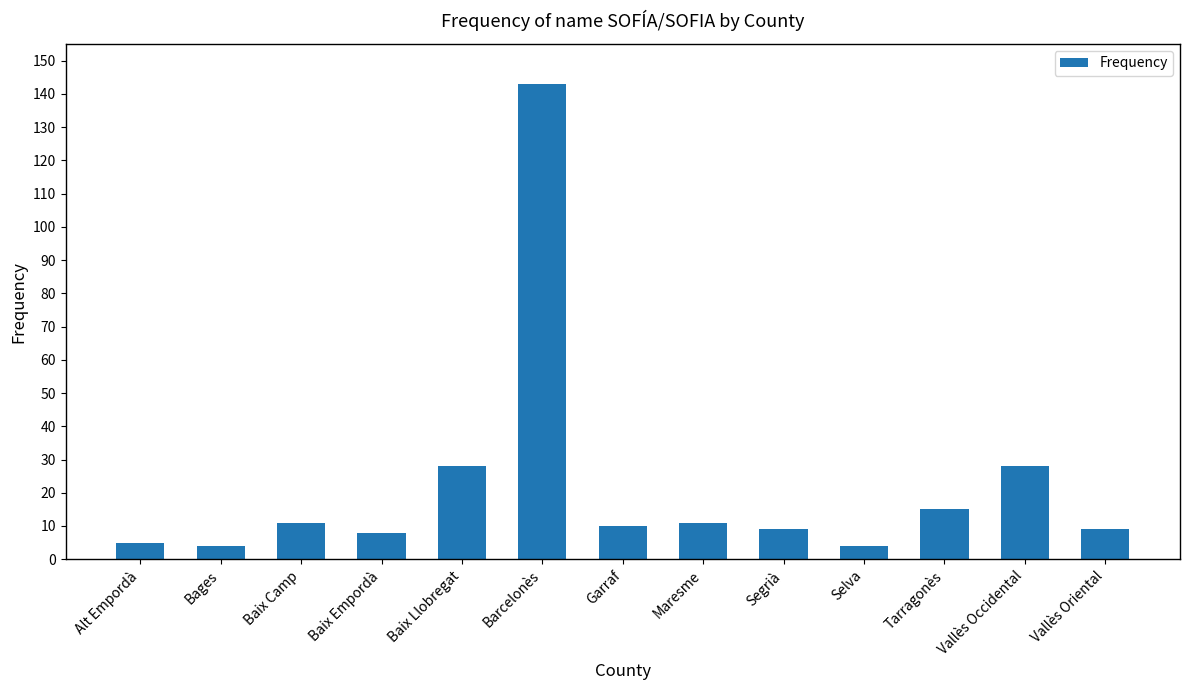

What is the change in value from Selva to Vallès Oriental?

+5